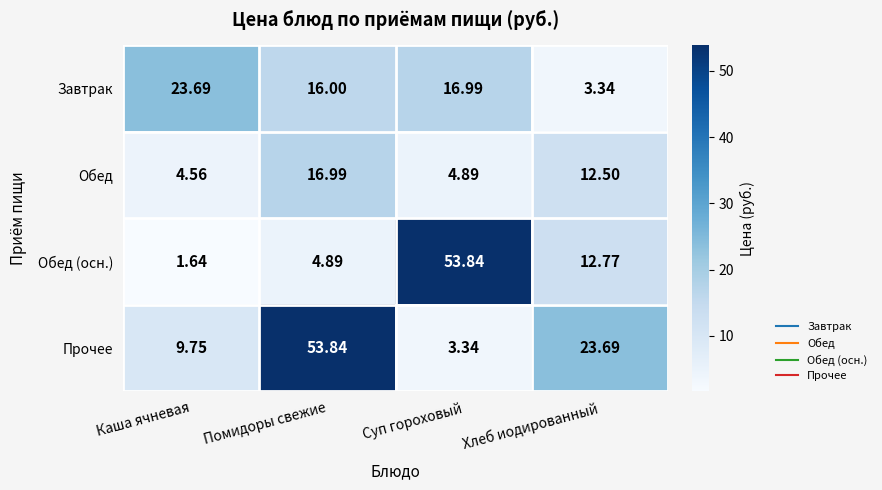

How many values in the Обед (осн.) series exceed 12?

2